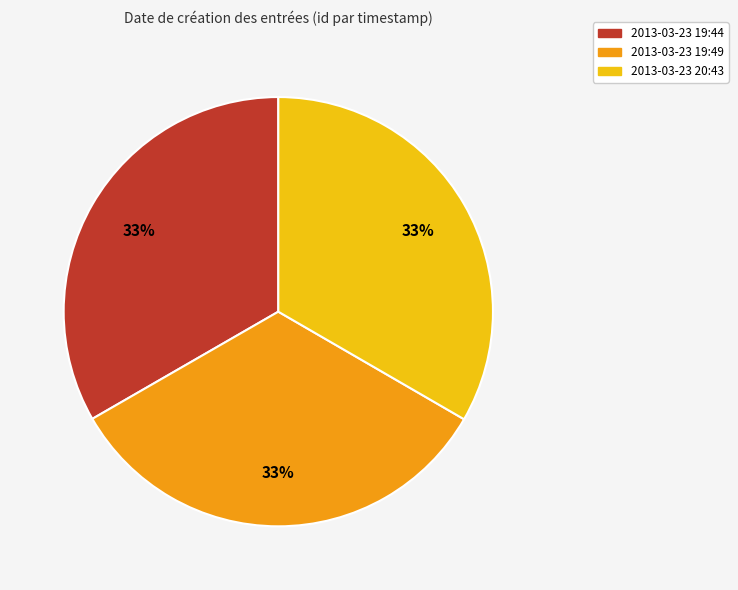

To the nearest percent, what is the average slice percentage?

33%